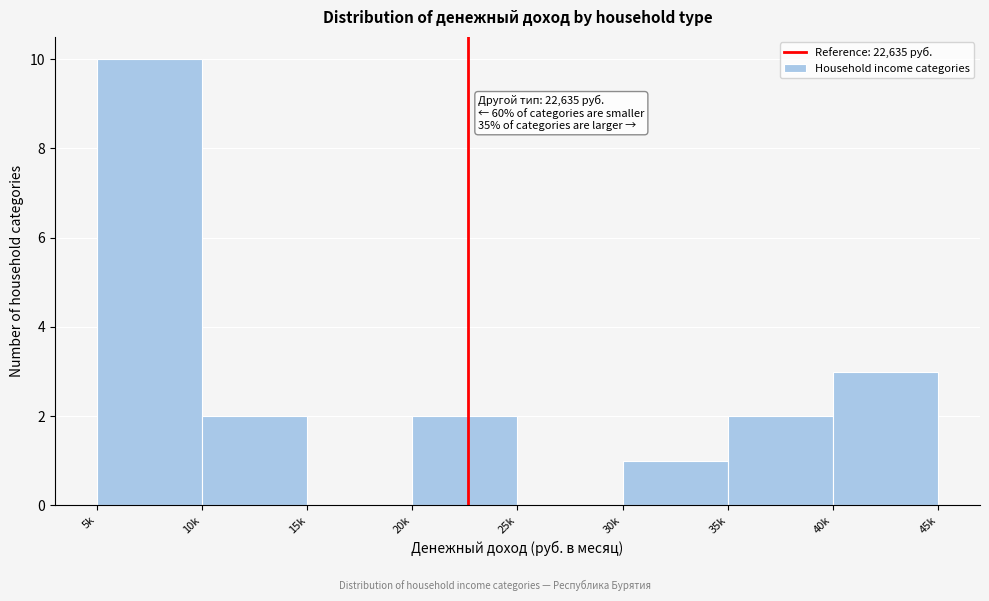

Reading left to right, what are all the values shown in this chart?

5k=10	10k=2	15k=0	20k=2	25k=0	30k=1	35k=2	40k=3